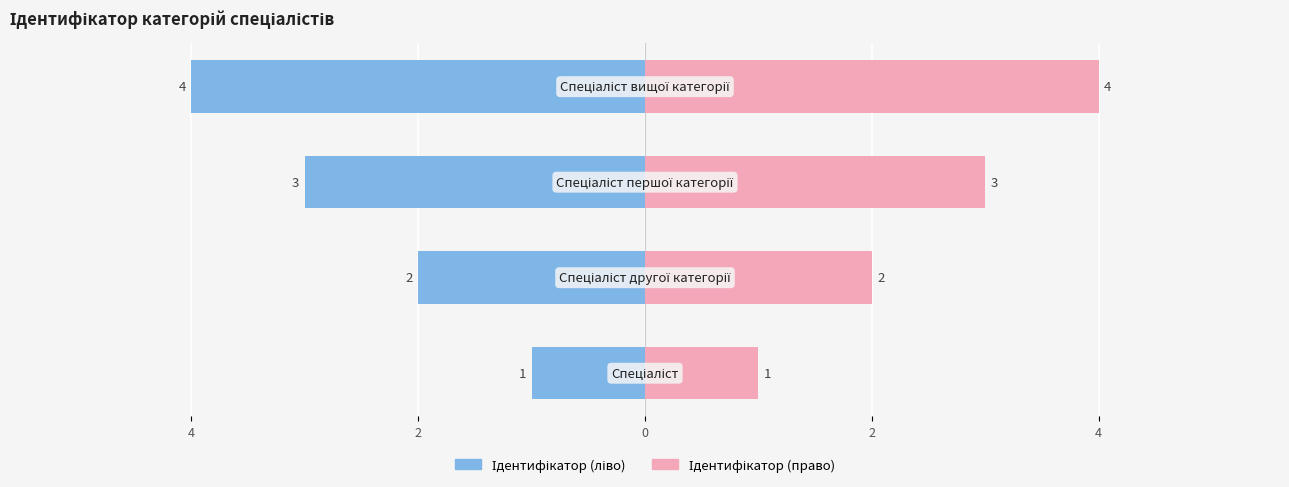

How many bars are there in each group?

2